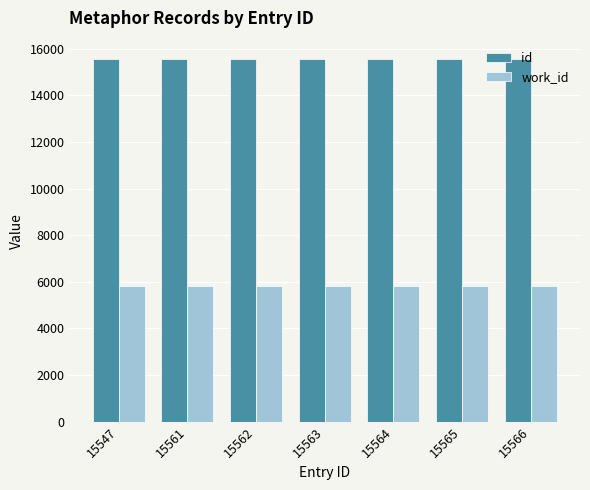

True or false: work_id has a value of 8422 at 15547.

False